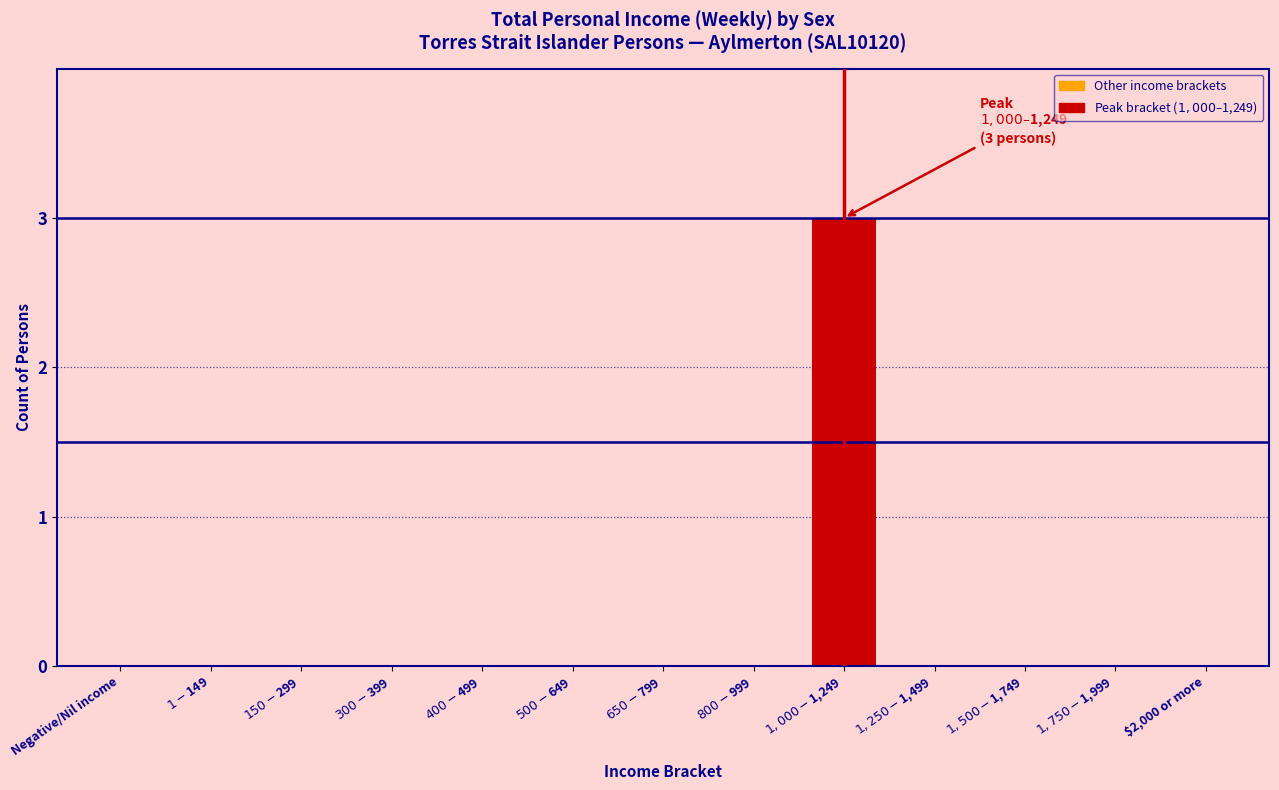

What is the maximum value shown in the chart?

3